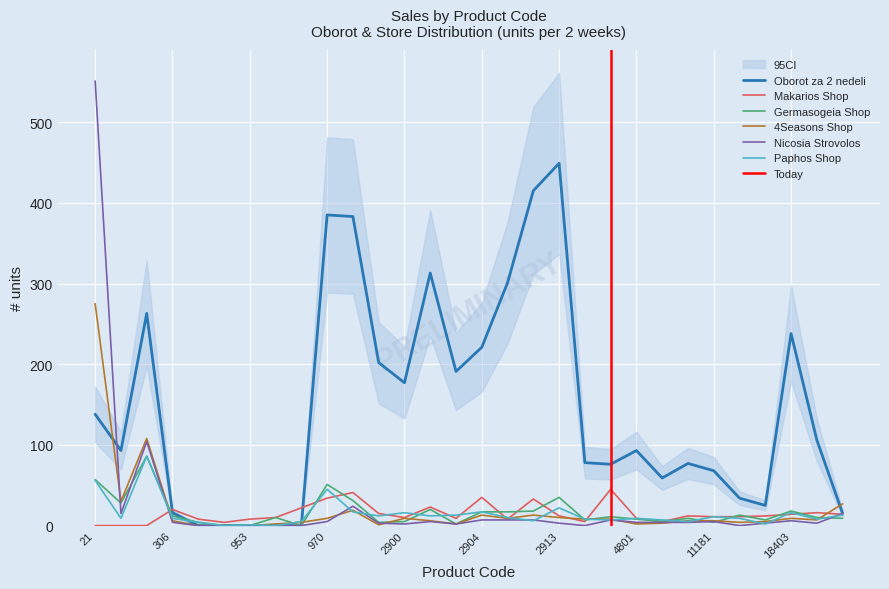

The 4Seasons Shop series shows 5 at 15212. True or false?

False